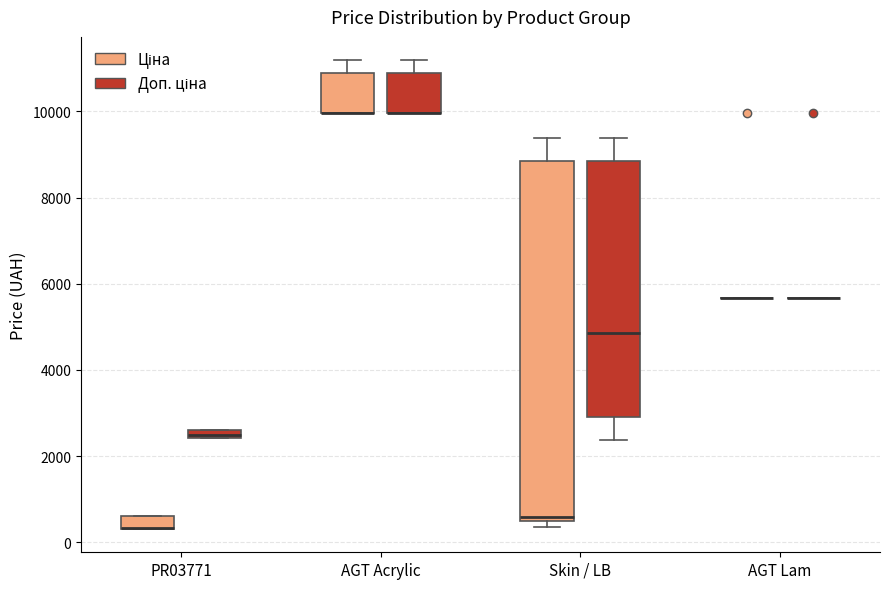

Comparing the boxes themselves (not the whiskers), which one is the tallest?

Skin / LB (Ціна)